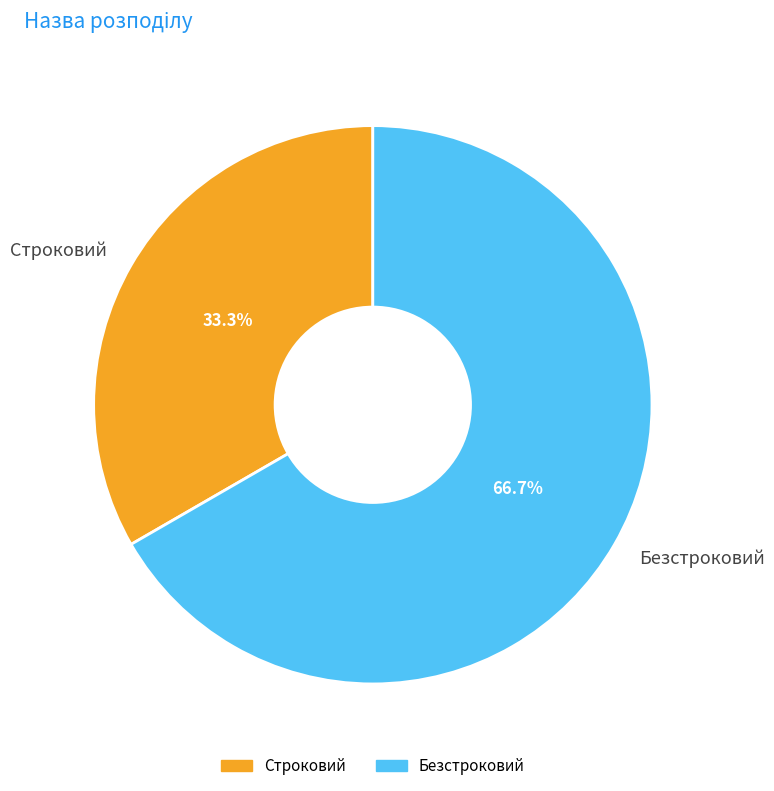

What percentage is the Строковий slice, to the nearest percent?

33%